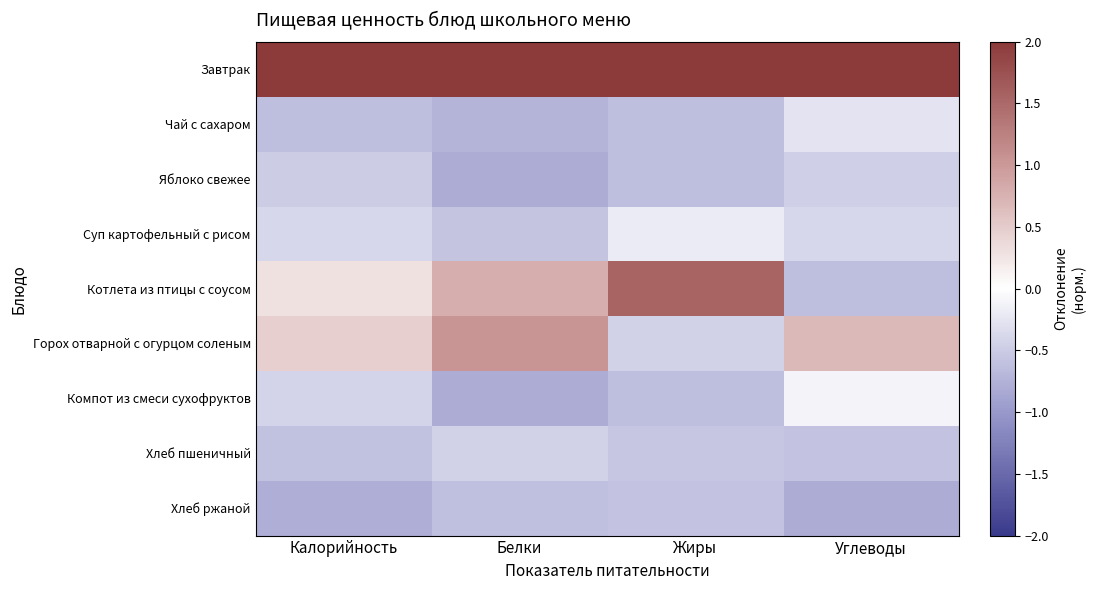

At Калорийность, list the series in order from smallest to largest.

Хлеб ржаной, Чай с сахаром, Хлеб пшеничный, Яблоко свежее, Компот из смеси сухофруктов, Суп картофельный с рисом, Котлета из птицы с соусом, Горох отварной с огурцом соленым, Завтрак